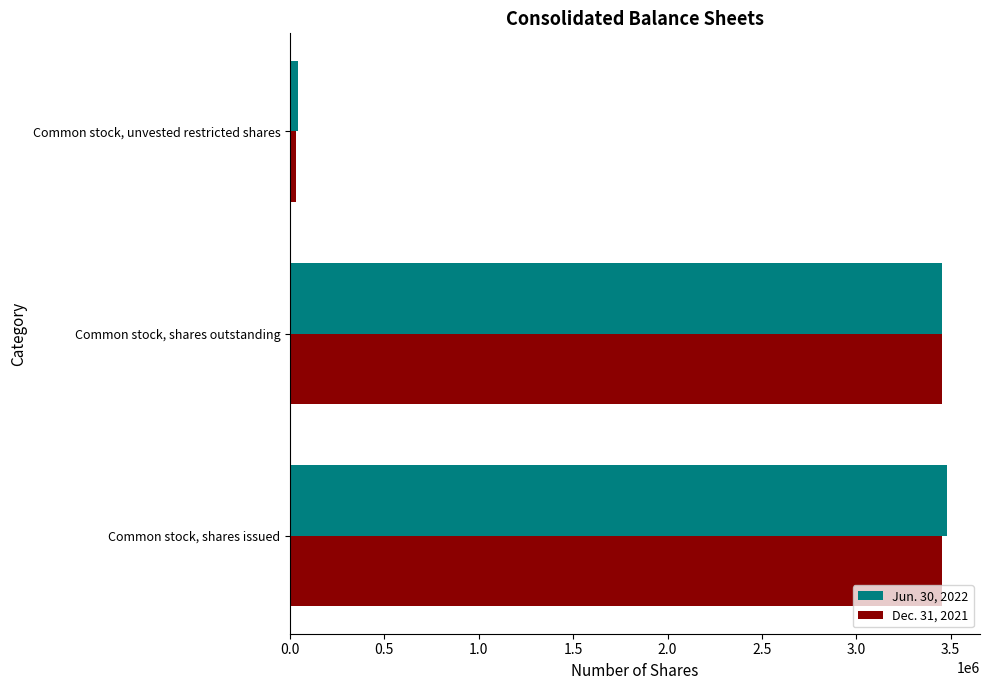

What is the spread (max minus min) of values at Common stock, shares issued?

27060